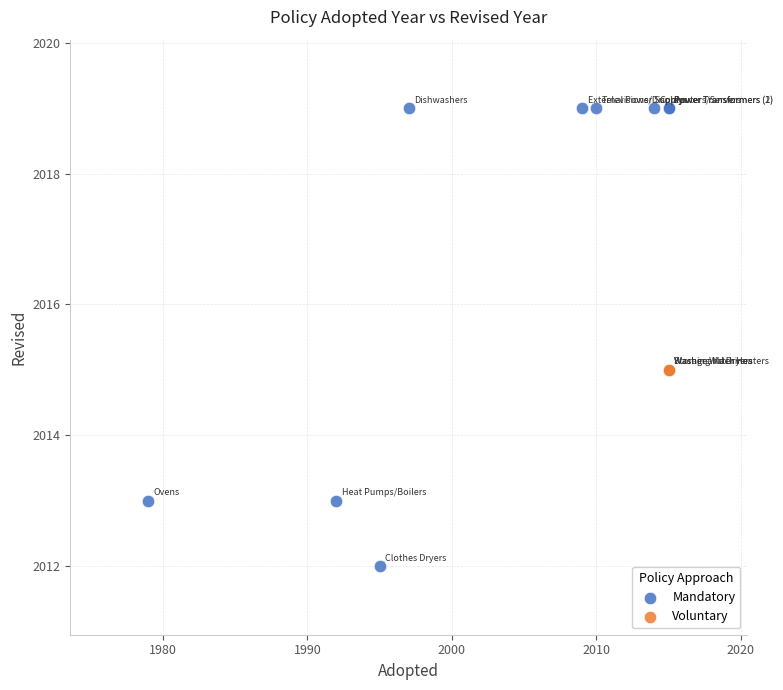

Which series contains the lowest Y value?

Mandatory